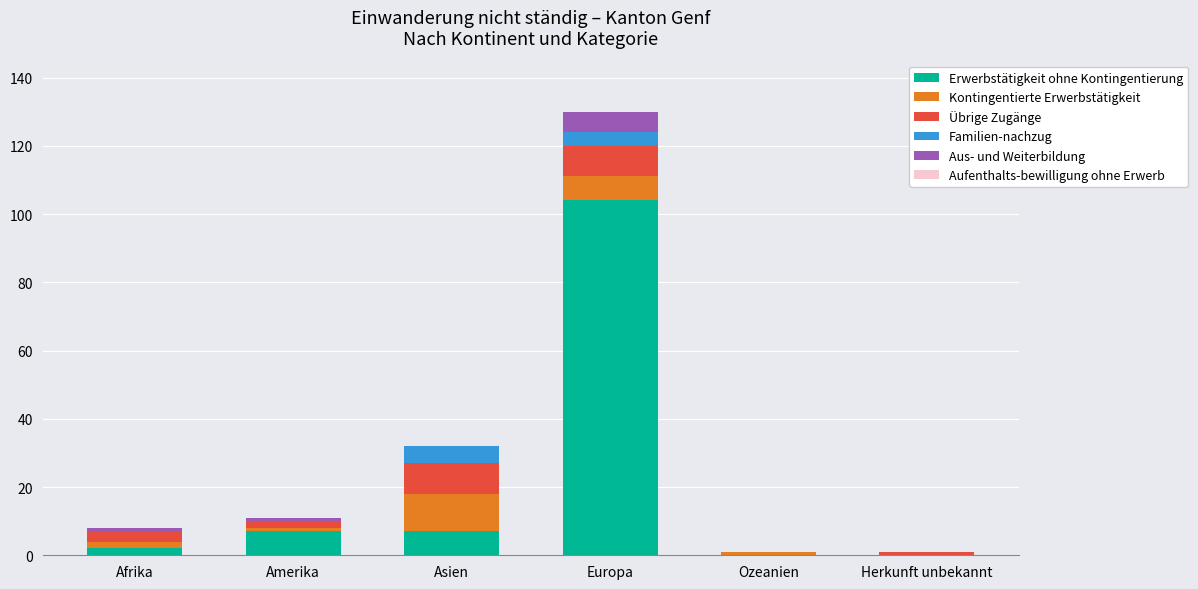

At which category is the sum across all series the highest?

Europa